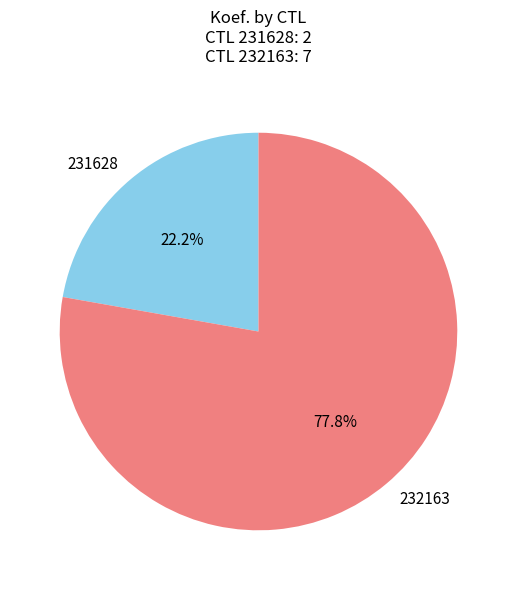

Which category accounts for the majority?

232163